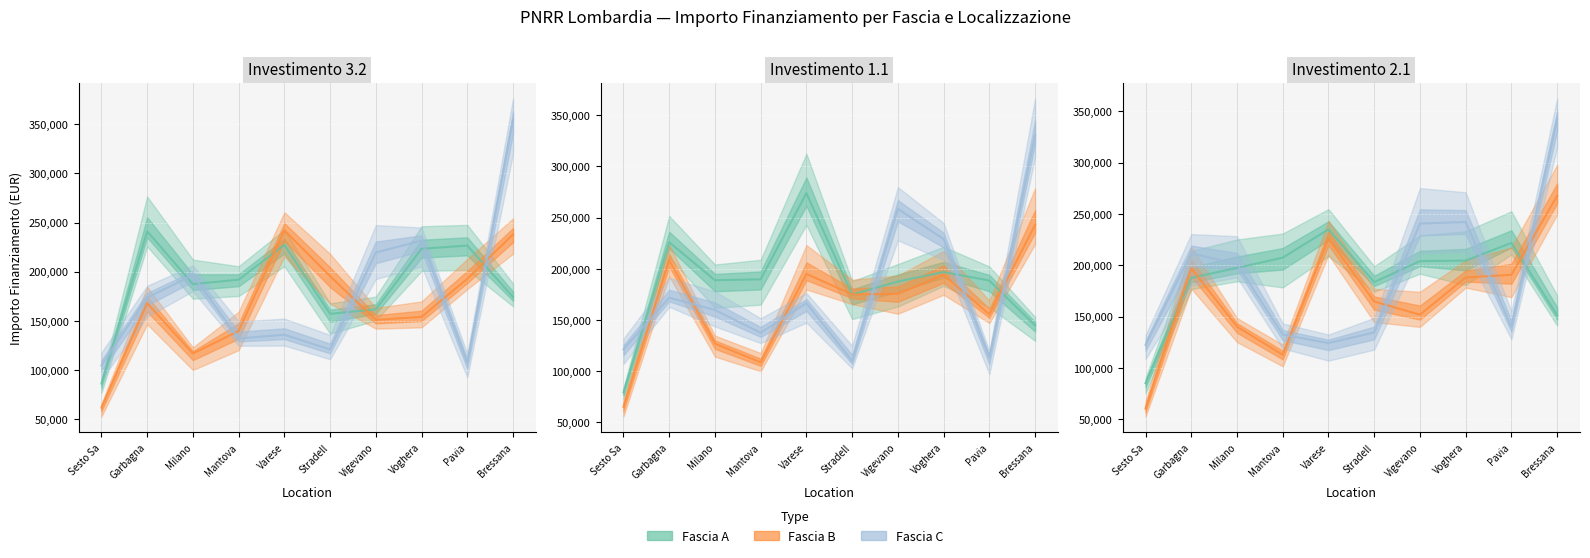

What position from the left is Stradell?

6